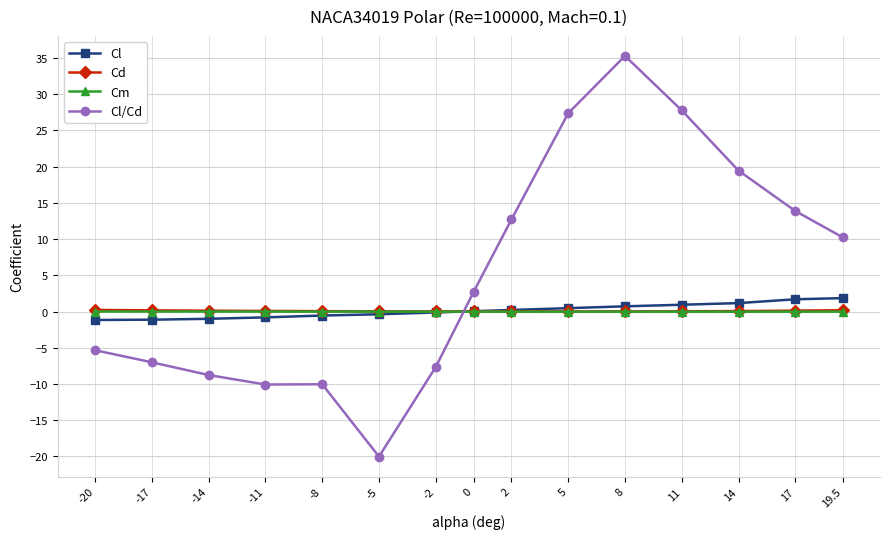

What is the minimum value shown in the chart?

-20.0